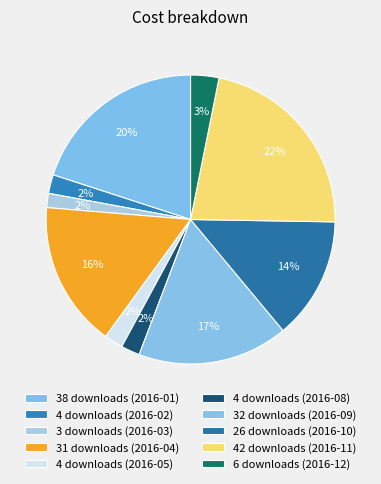

How many slices are in this pie chart?

10